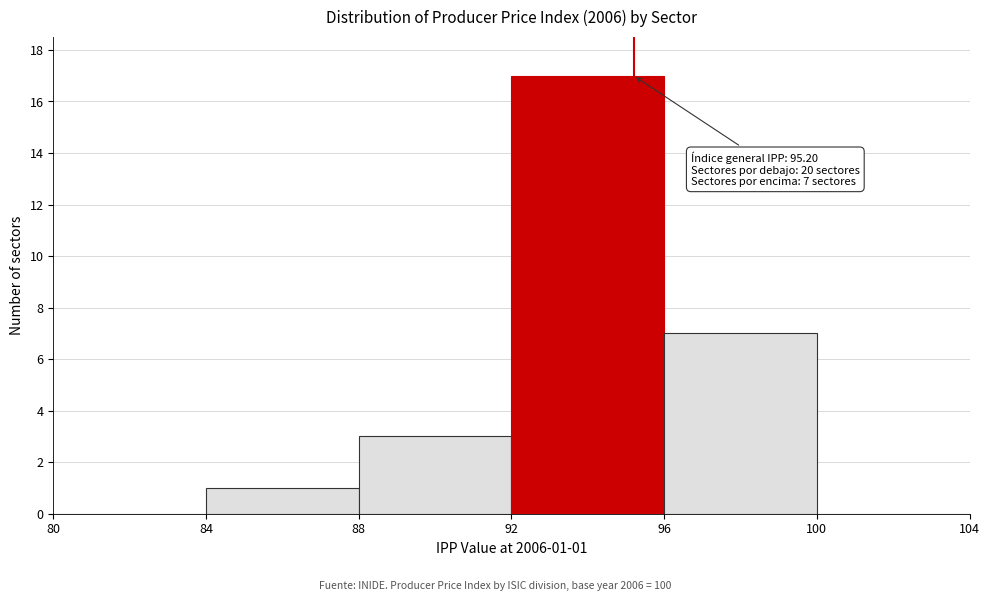

Over which range of the x-axis is the bar tallest?

92 to 96